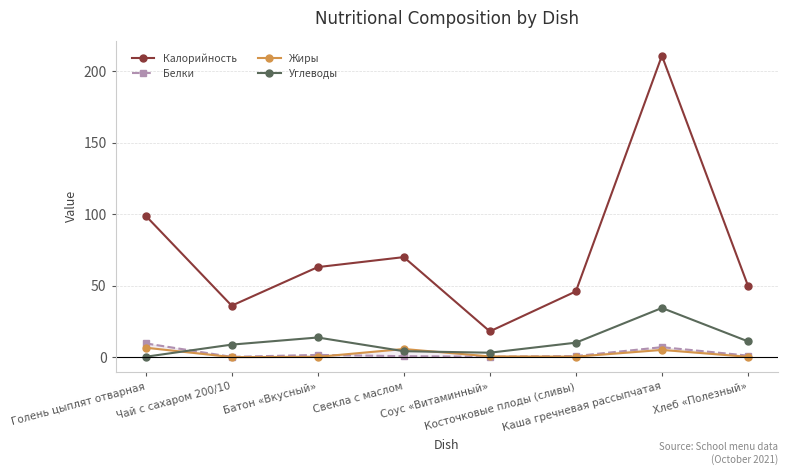

What are all the series names shown in the legend?

Калорийность, Белки, Жиры, Углеводы